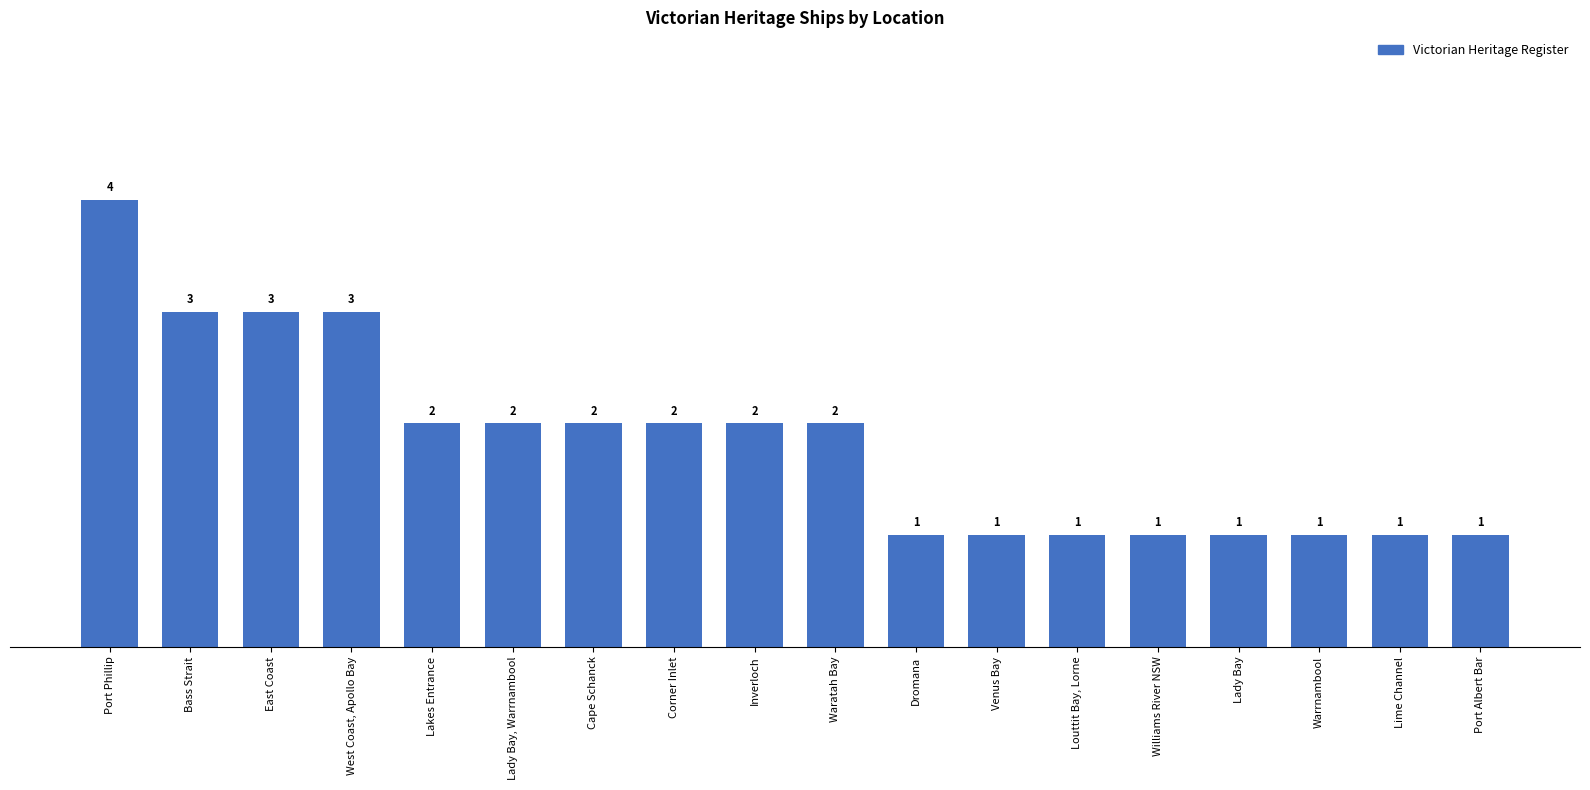

What is the value of the 3rd bar from the left?

3